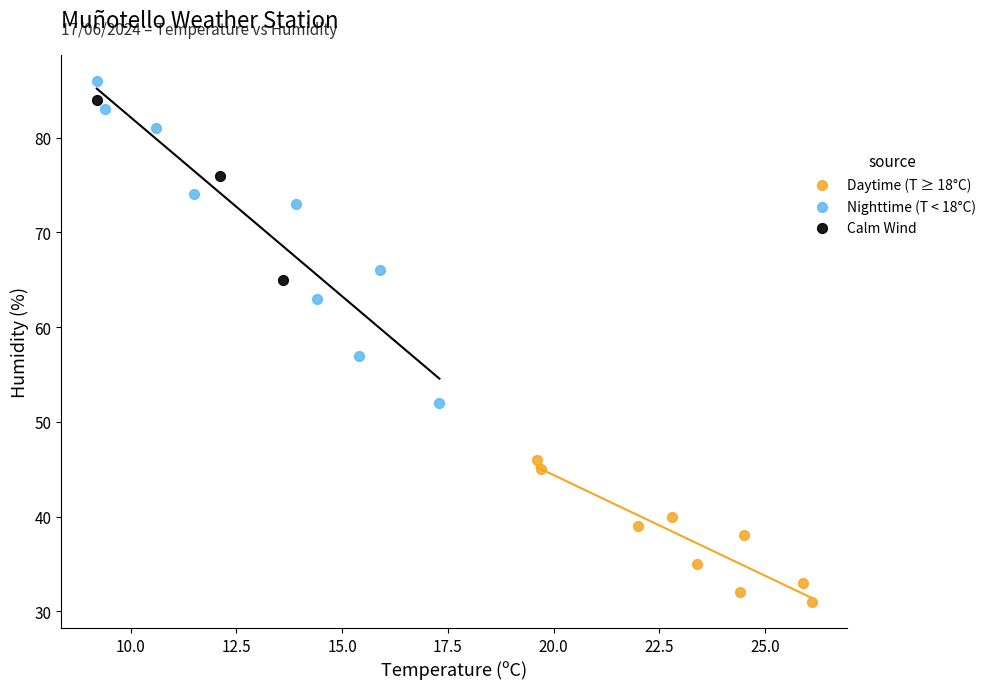

Which series has the largest Y range (max minus min)?

Nighttime (T < 18°C)